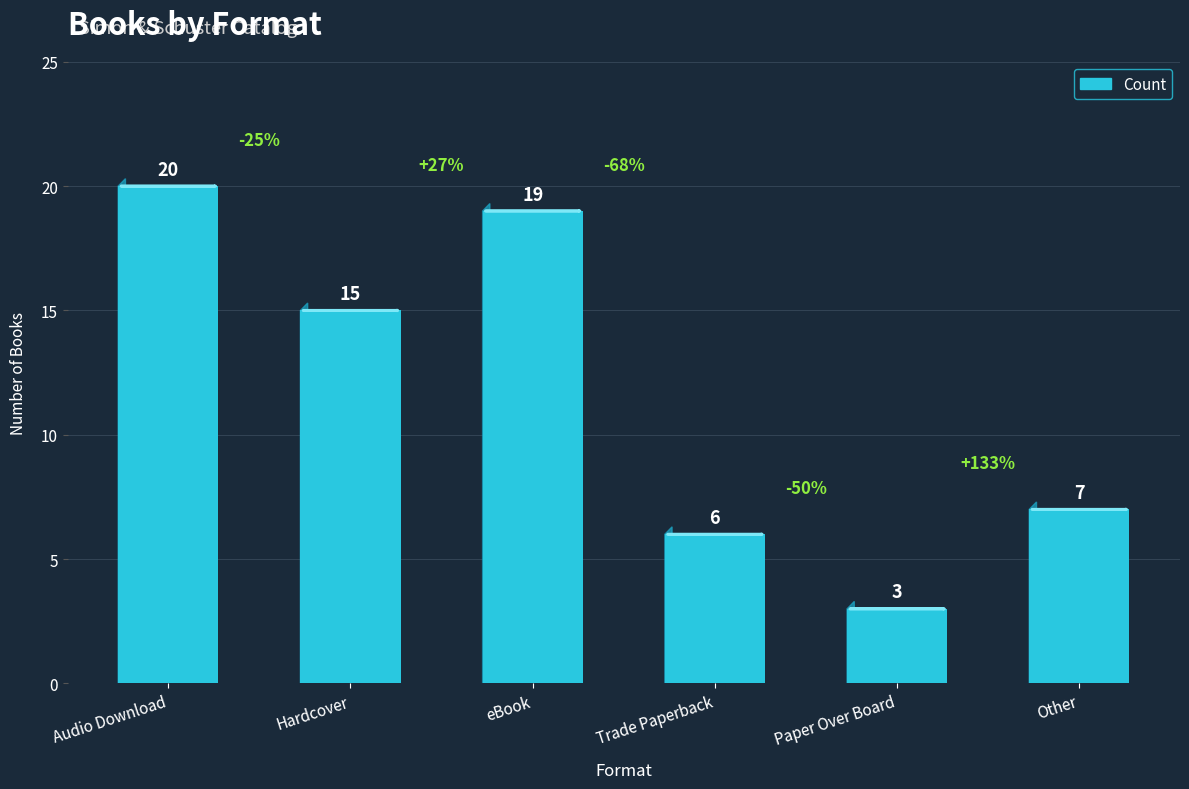

Reading left to right, list all the values displayed in this chart.

20	15	19	6	3	7